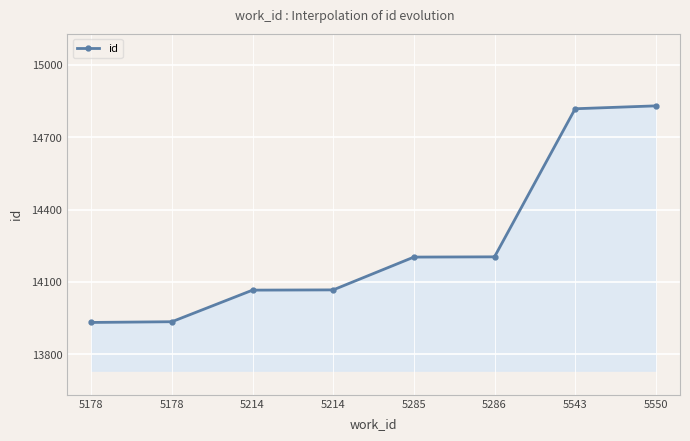

What is the sum of the values at 5550 and 5286?

29034